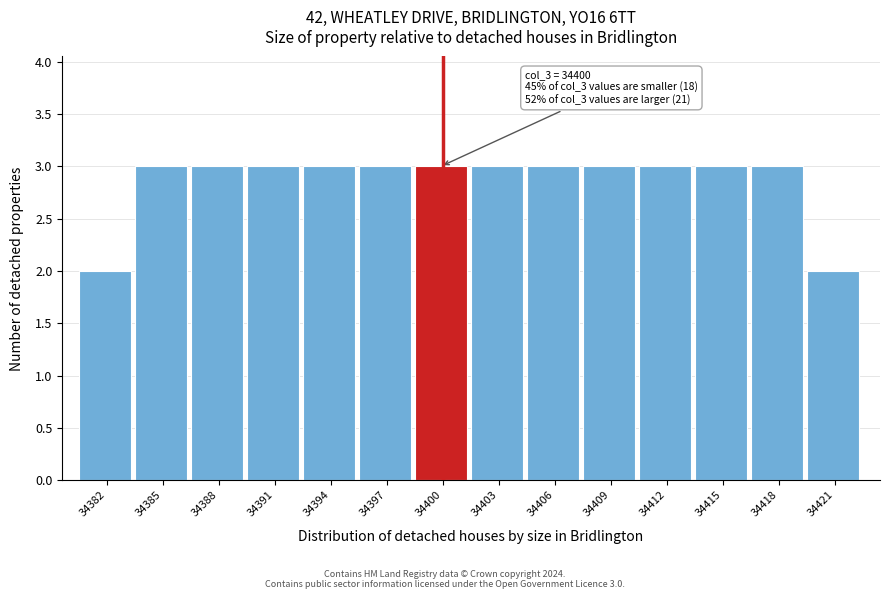

Reading right to left, what are all the values shown in this chart?

2	3	3	3	3	3	3	3	3	3	3	3	3	2